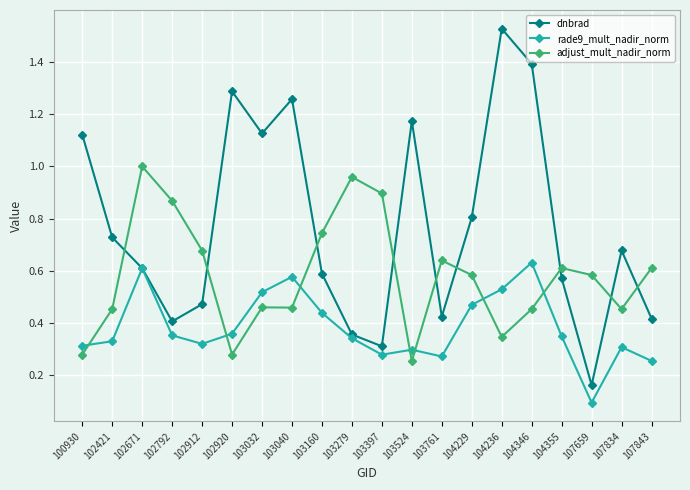

At which label does rade9_mult_nadir_norm reach its peak?

104346